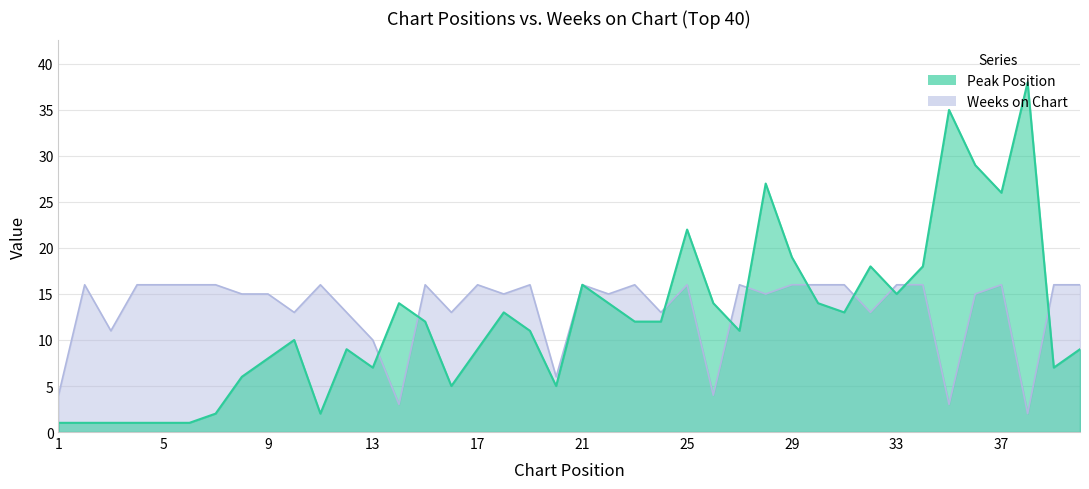

The Weeks on Chart series shows 27 at 33. True or false?

False